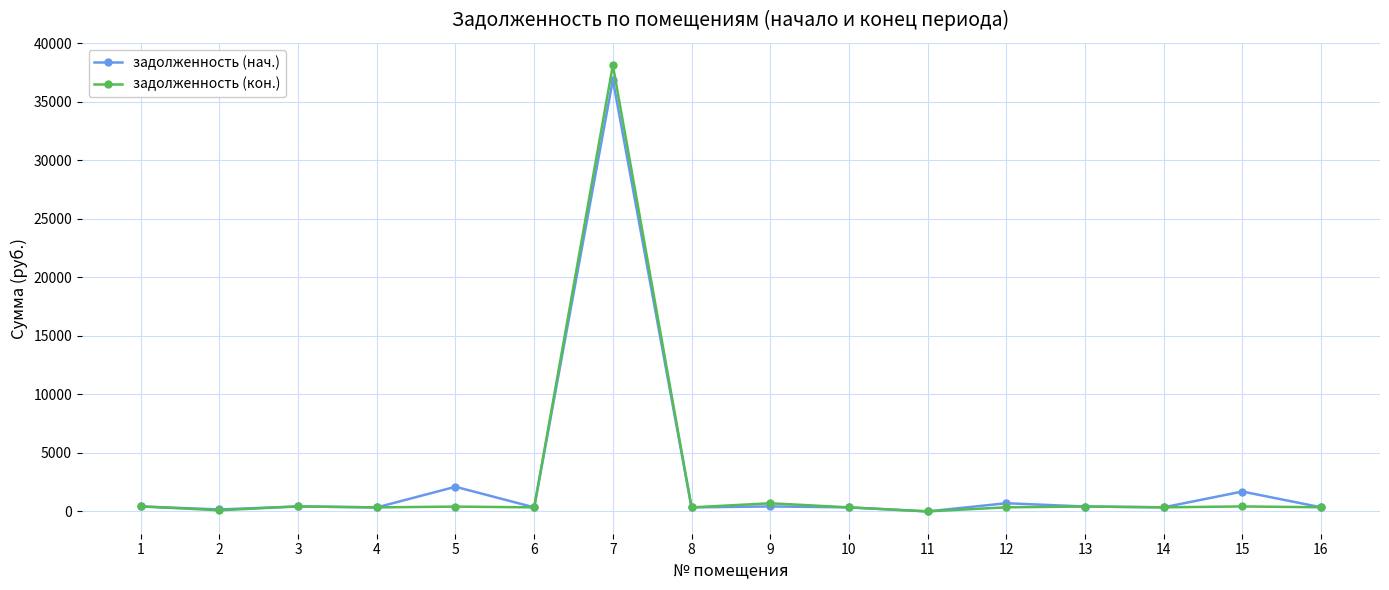

Which label corresponds to the largest value in the chart?

7